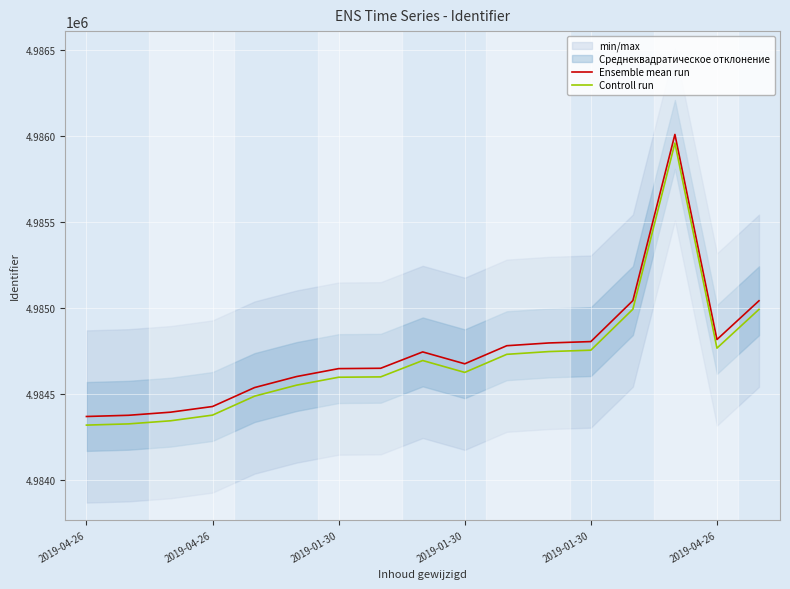

List the labels in order of Controll run value, smallest first.

2019-04-26, 2019-04-26, 2019-01-30, 2019-01-30, 2019-01-30, 2019-04-26, 6, 7, 9, 8, 10, 11, 12, 15, 16, 13, 14